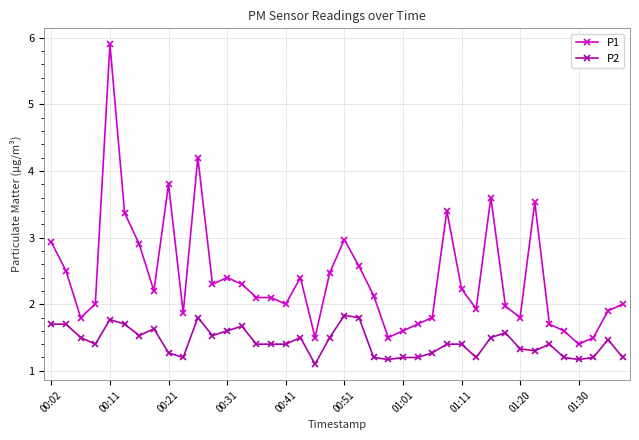

What is the value of the P2 point at the 37th from the left?

1.2